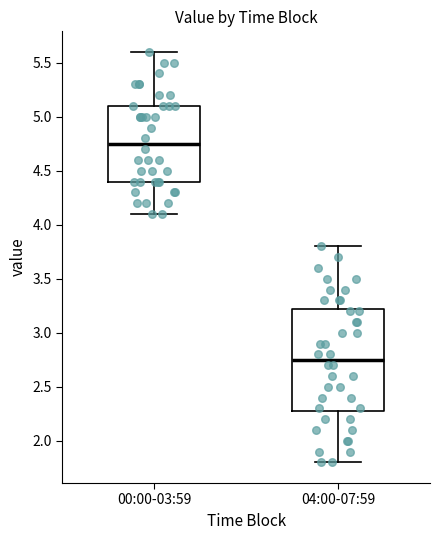

Comparing the boxes themselves (not the whiskers), which one is the tallest?

04:00-07:59